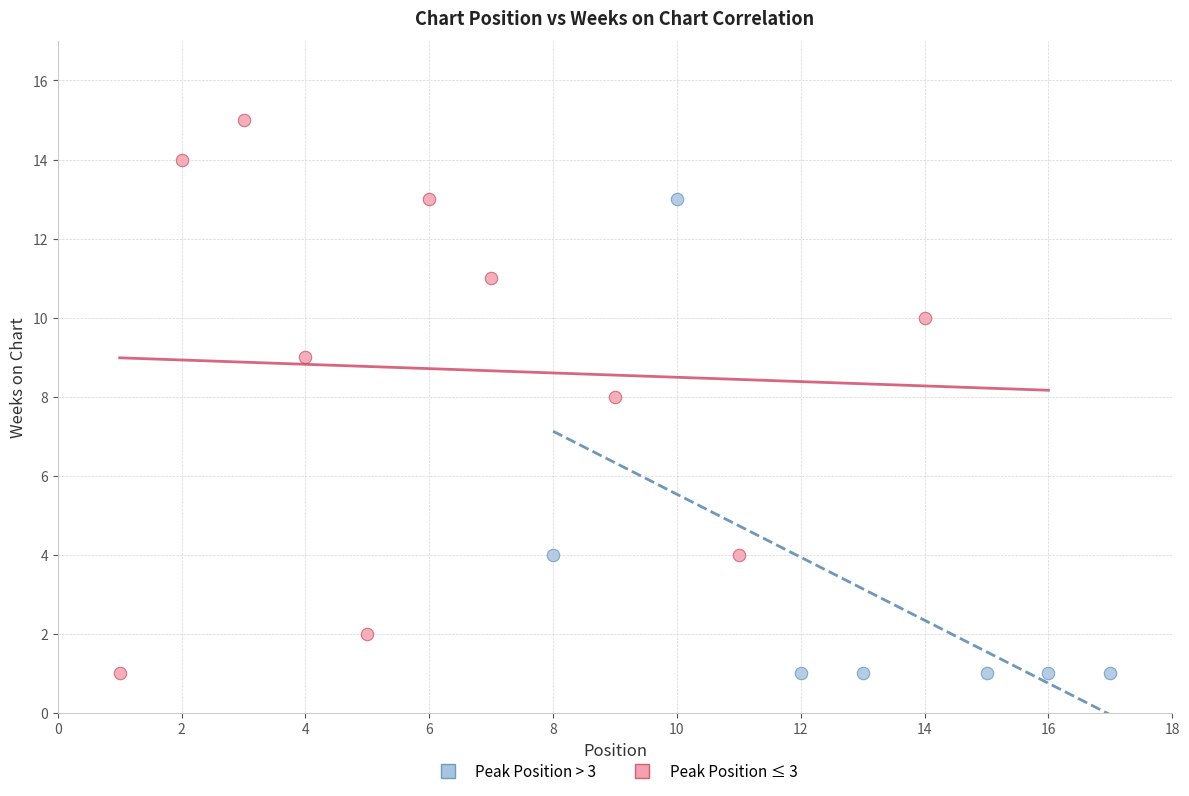

Which series has the widest spread of Y values?

Peak Position ≤ 3